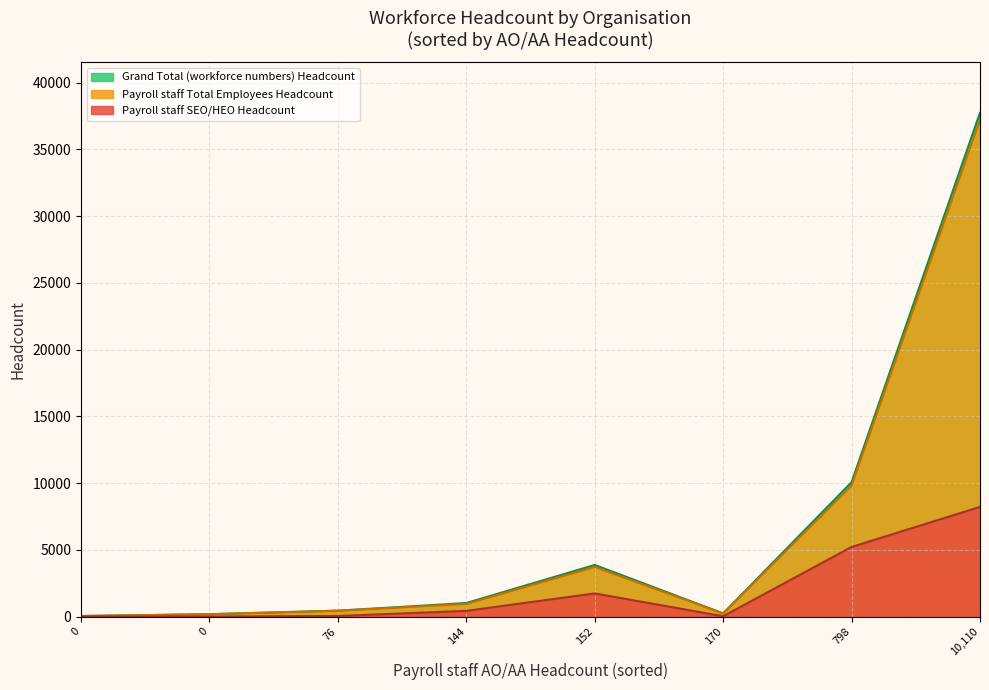

What is the average value of the Payroll staff Total Employees Headcount series?

6571